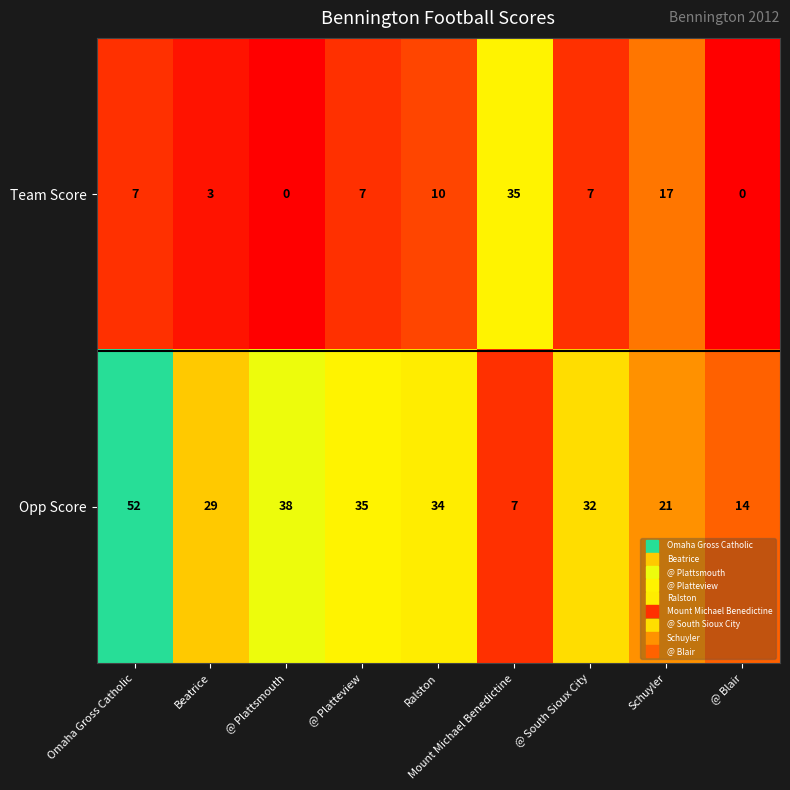

What is the greatest value displayed?

52